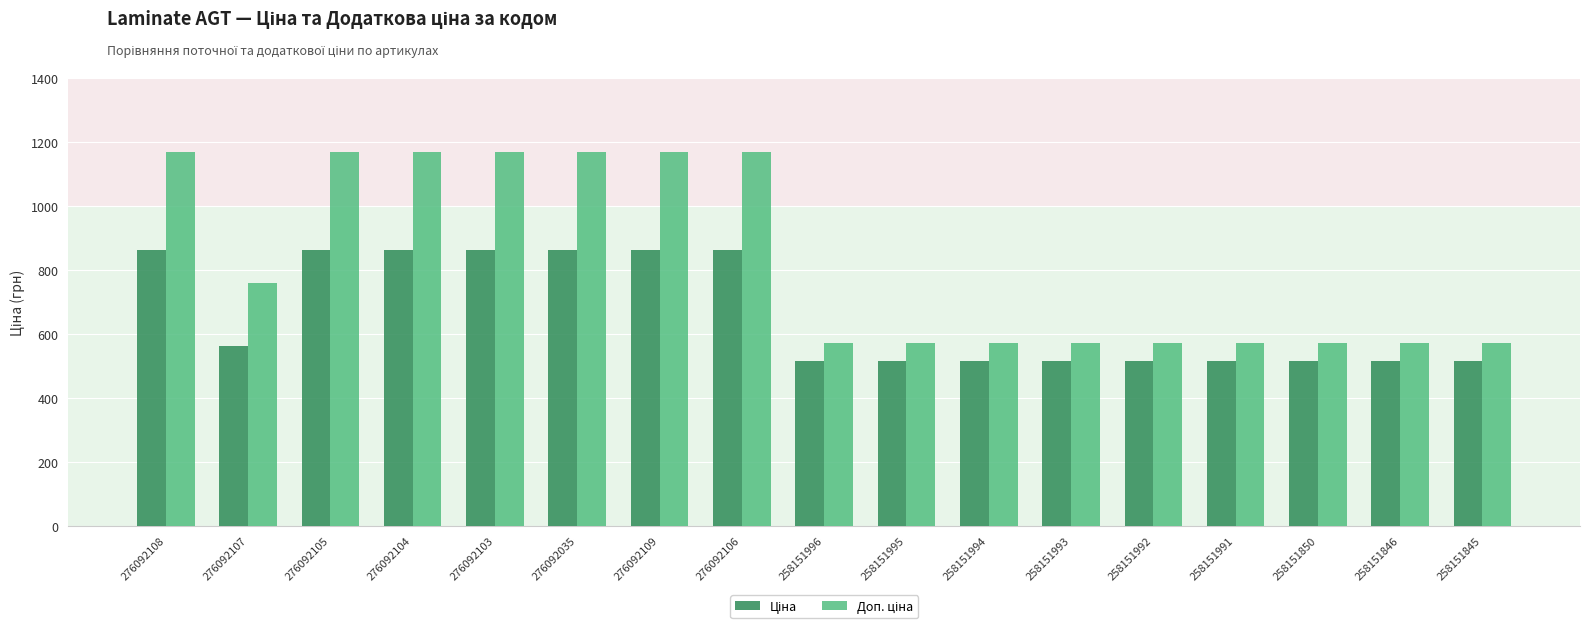

What is the difference between the highest and lowest values at 276092107?

199.2